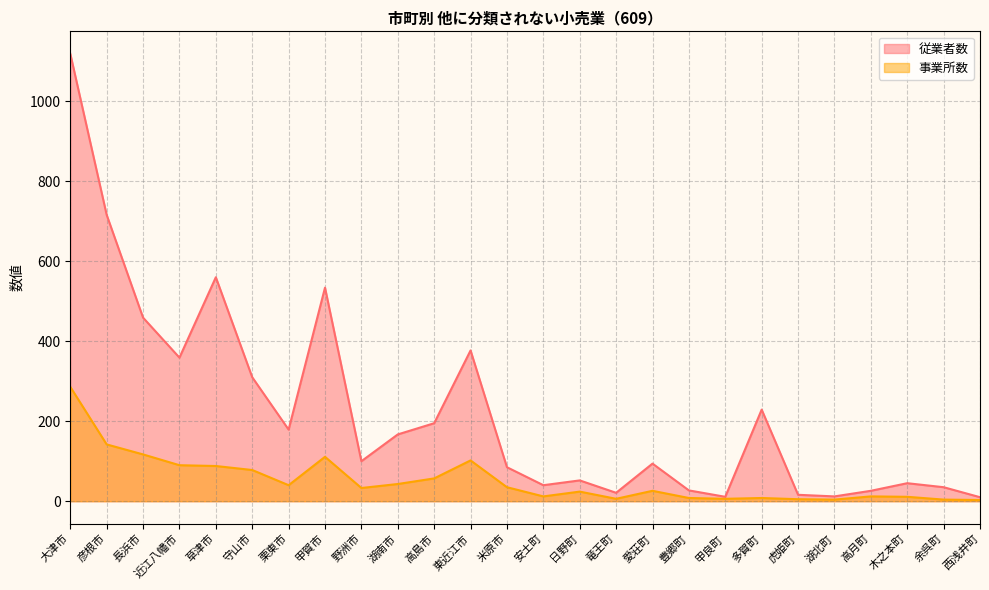

How many lines are shown in the chart?

2